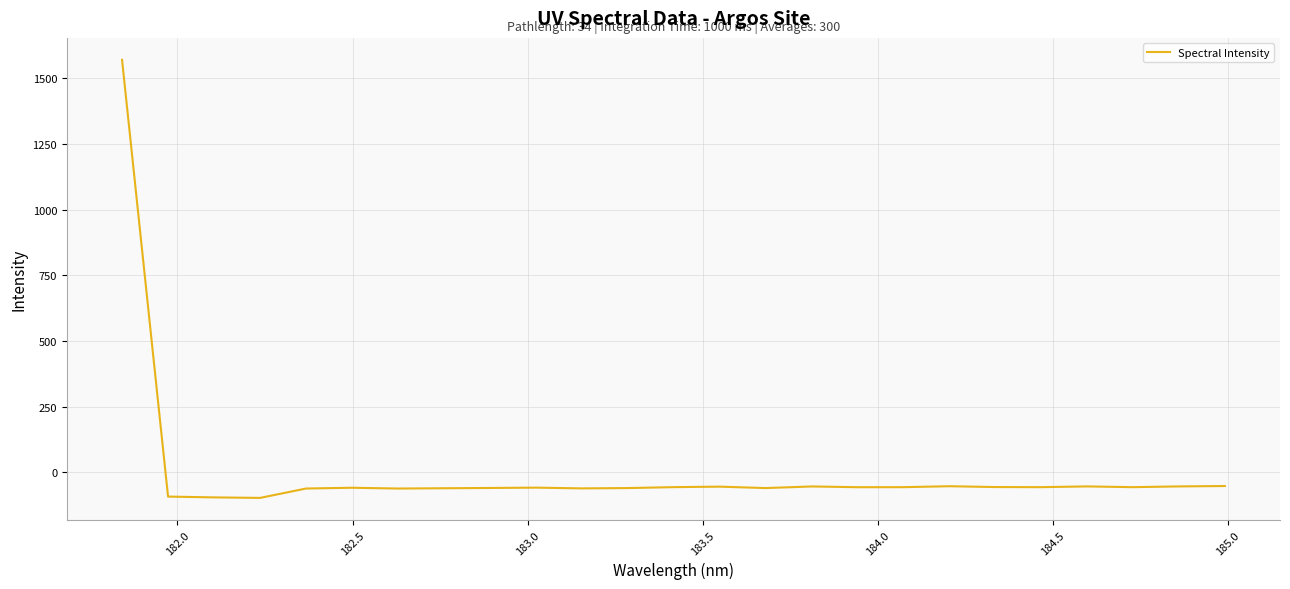

What is the greatest value displayed?

1570.7